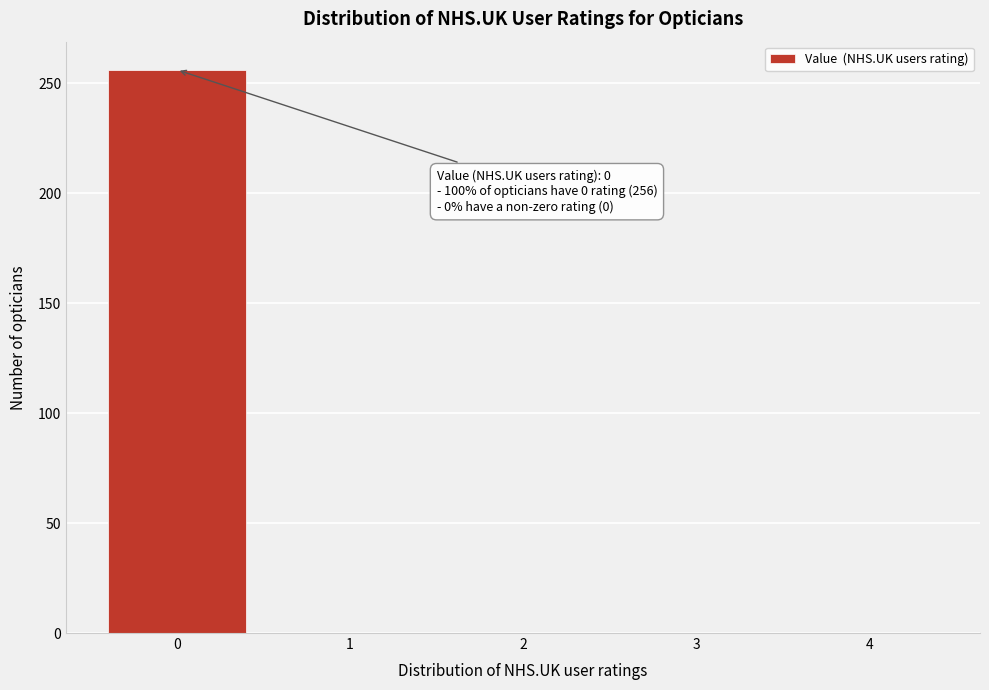

Reading left to right, what are all the values shown in this chart?

0=256	1=0	2=0	3=0	4=0